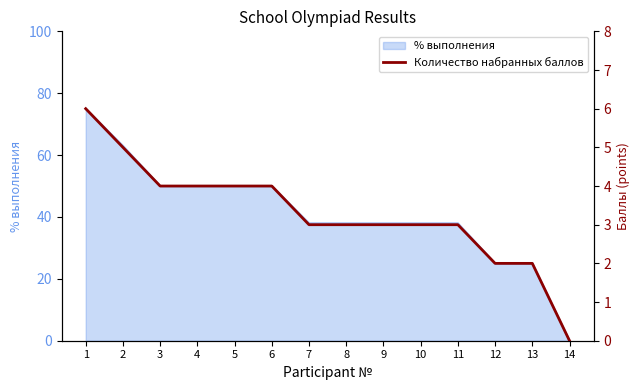

At which label does the data first exceed 3?

1